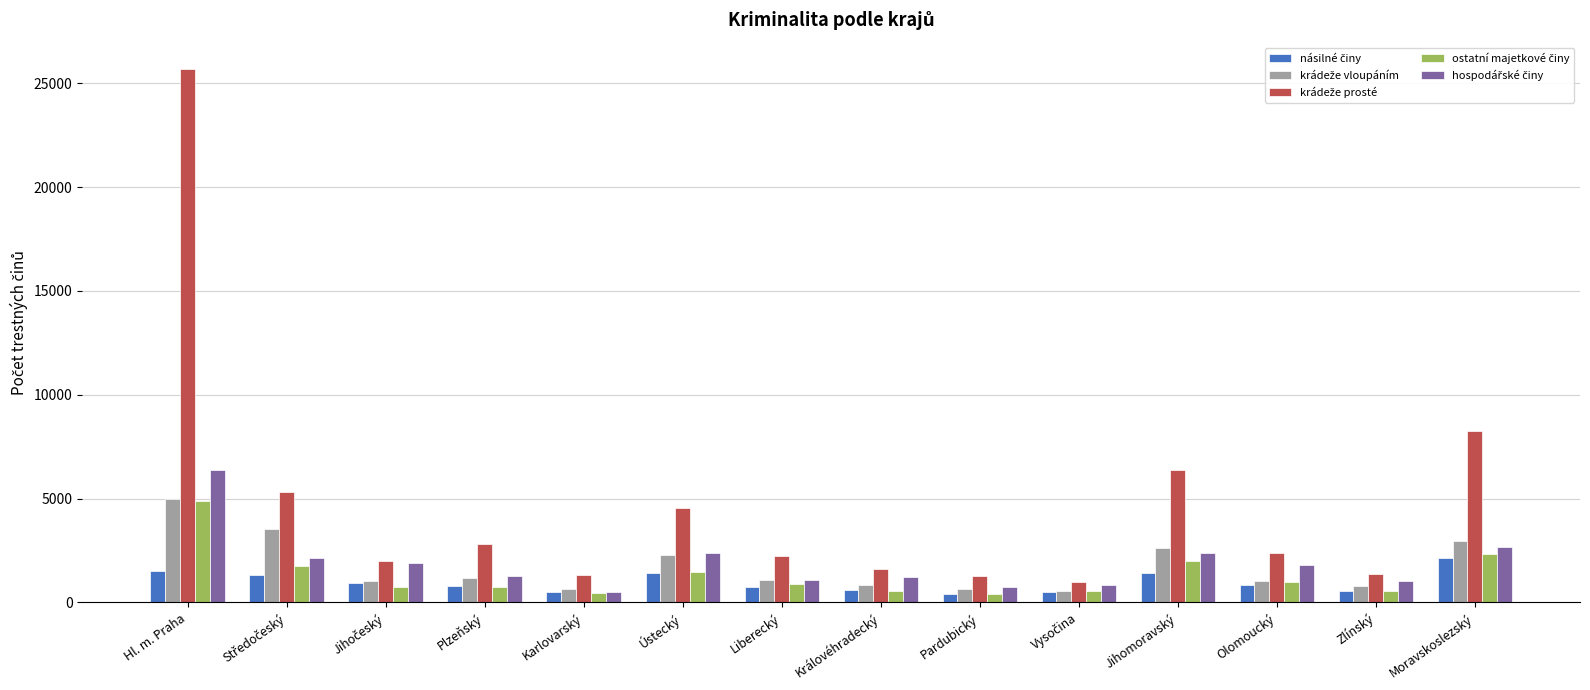

At which category does the chart reach its peak across all series?

Hl. m. Praha